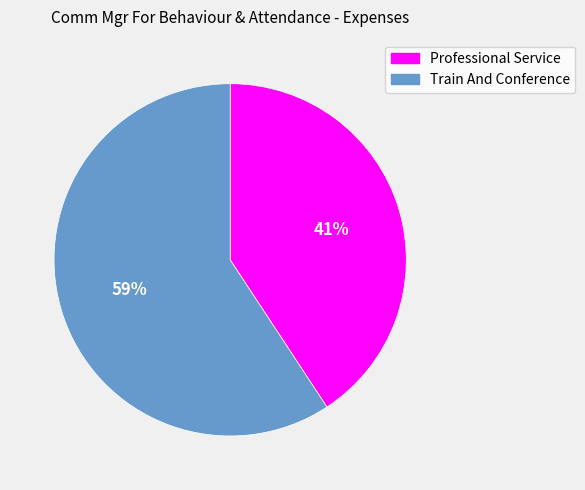

Rank the categories by value from lowest to highest.

Professional Service, Train And Conference